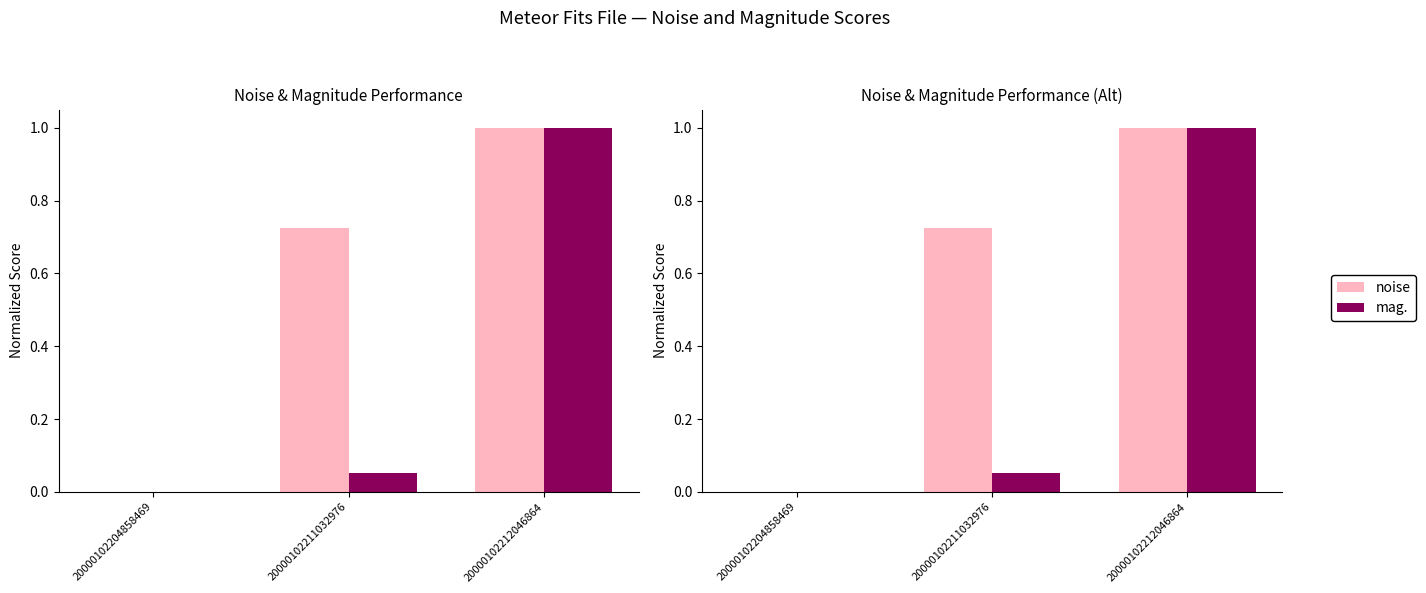

What is the value of the noise bar at the 3rd from the left?

1.0